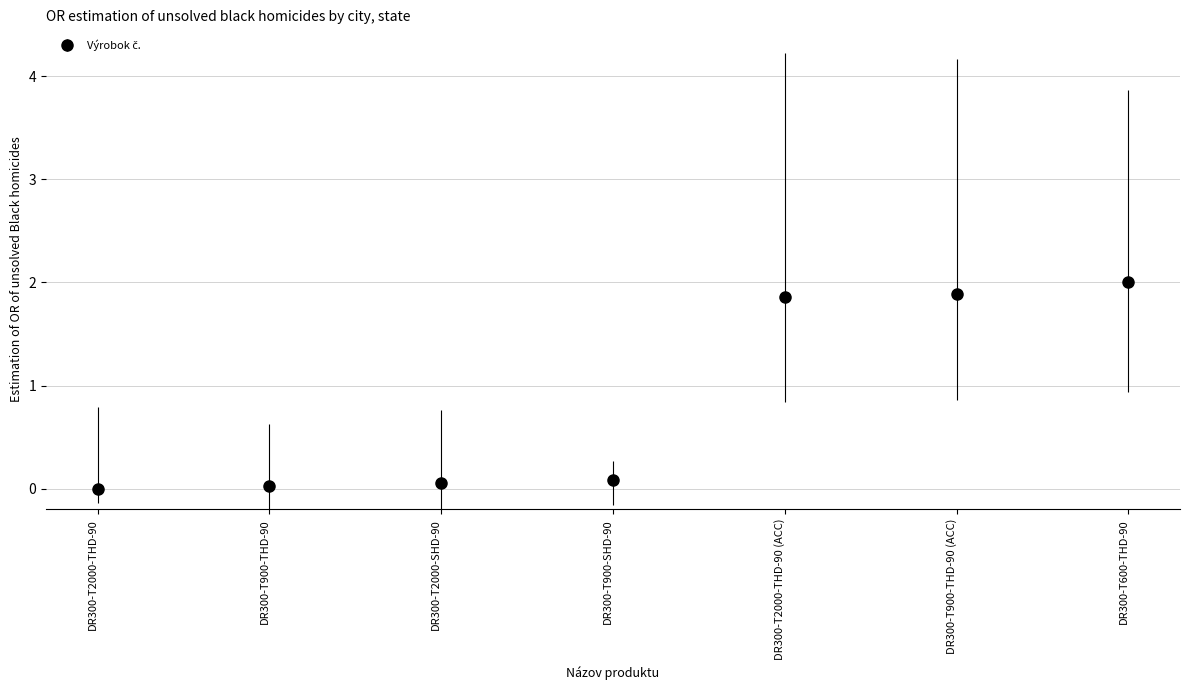

Which category has the highest value across all series?

DR300-T600-THD-90